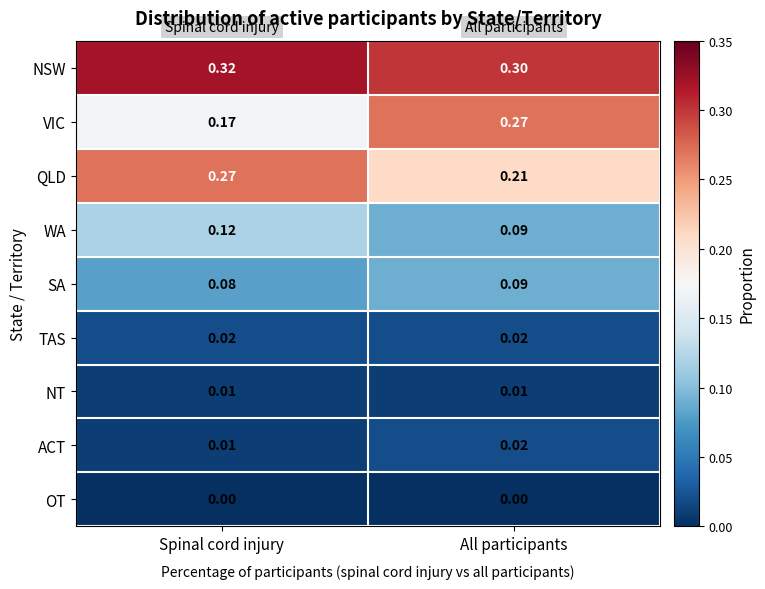

Which series changed the most between Spinal cord injury and All participants?

VIC